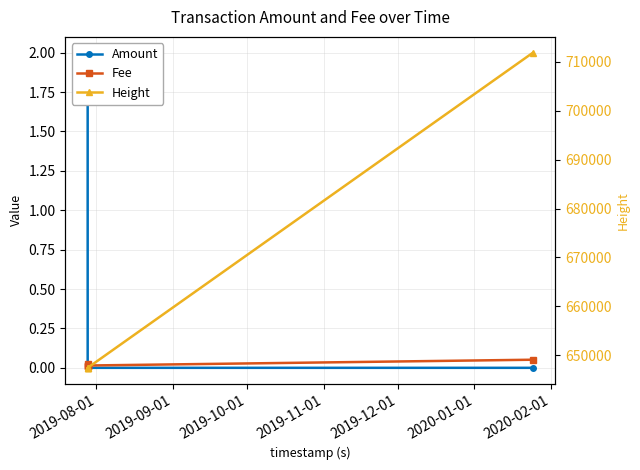

Does the chart display data point markers on the line(s)?

Yes